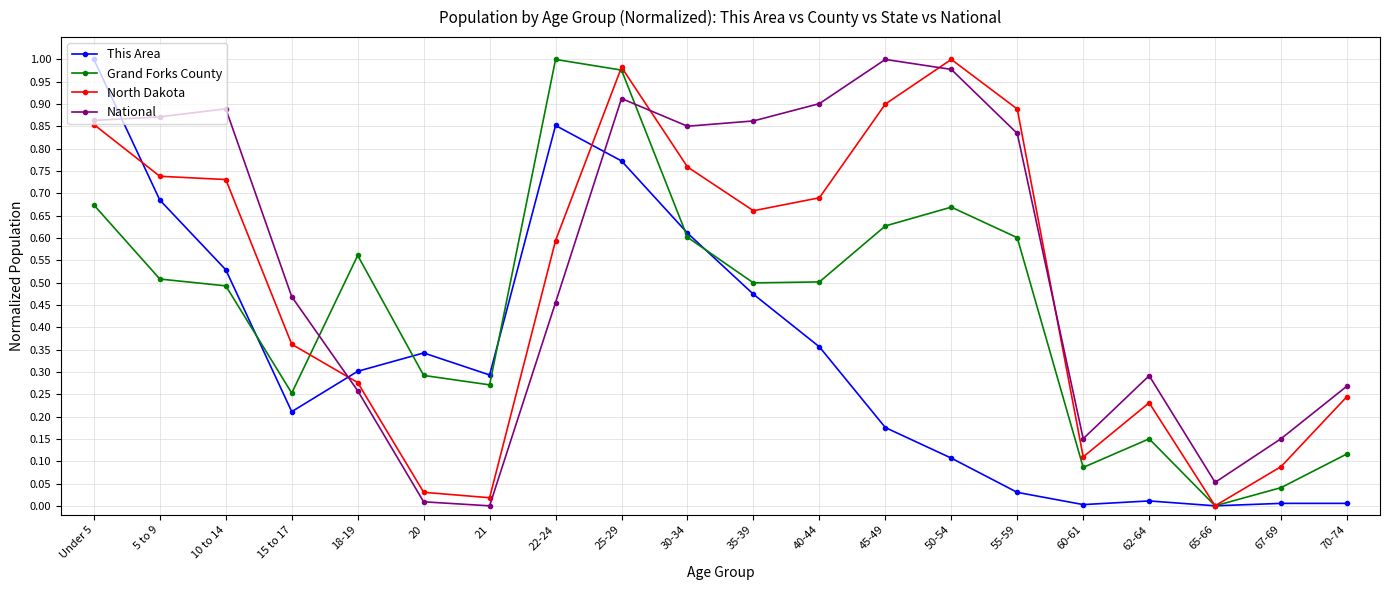

Which category has the highest value in the This Area series?

Under 5